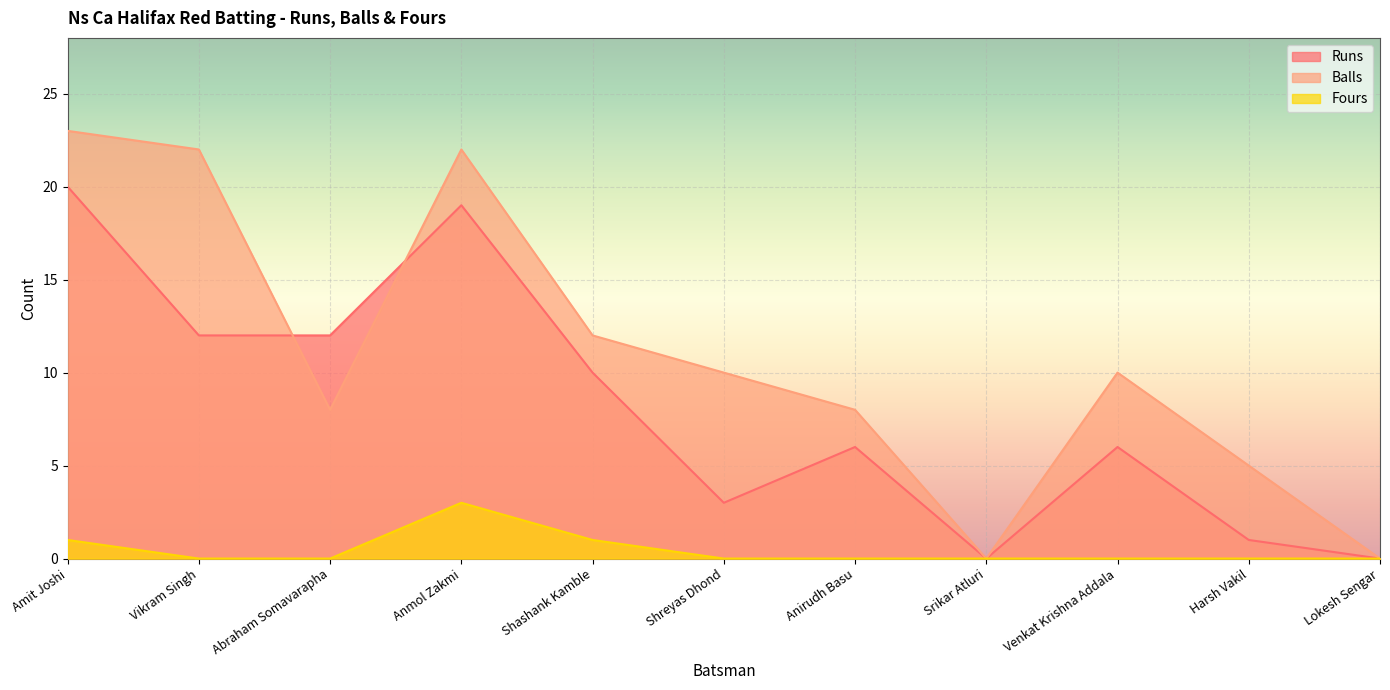

True or false: Balls has a value of 22 at Anmol Zakmi.

True